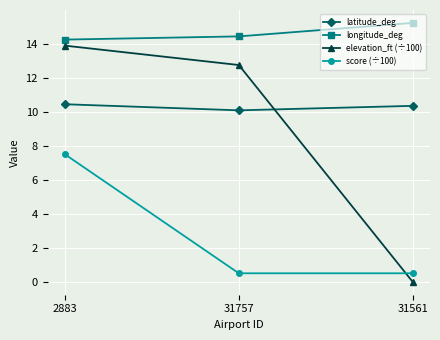

What is the difference between the maximum and second lowest values in the latitude_deg series?

0.1